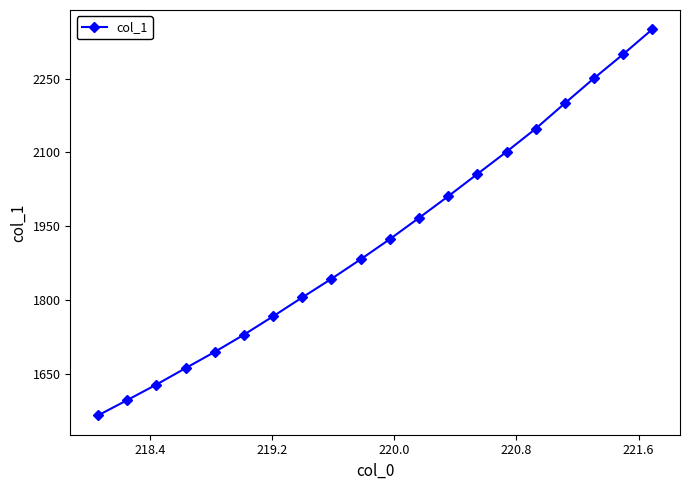

How many values are below 1923?

10